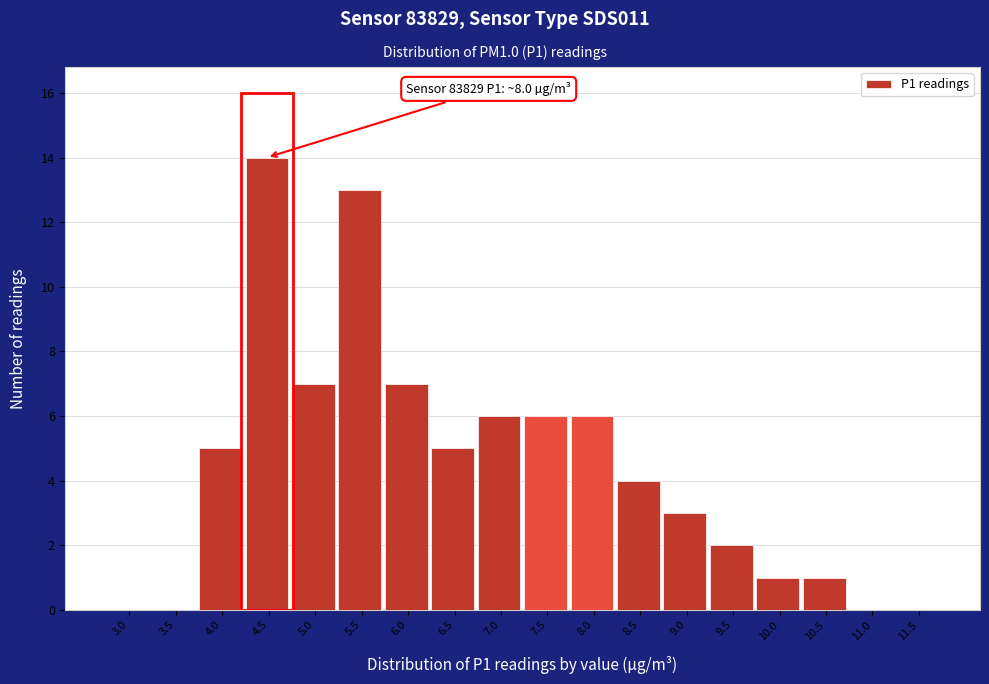

Reading left to right, list all the values displayed in this chart.

3.0=0	3.5=0	4.0=5	4.5=14	5.0=7	5.5=13	6.0=7	6.5=5	7.0=6	7.5=6	8.0=6	8.5=4	9.0=3	9.5=2	10.0=1	10.5=1	11.0=0	11.5=0